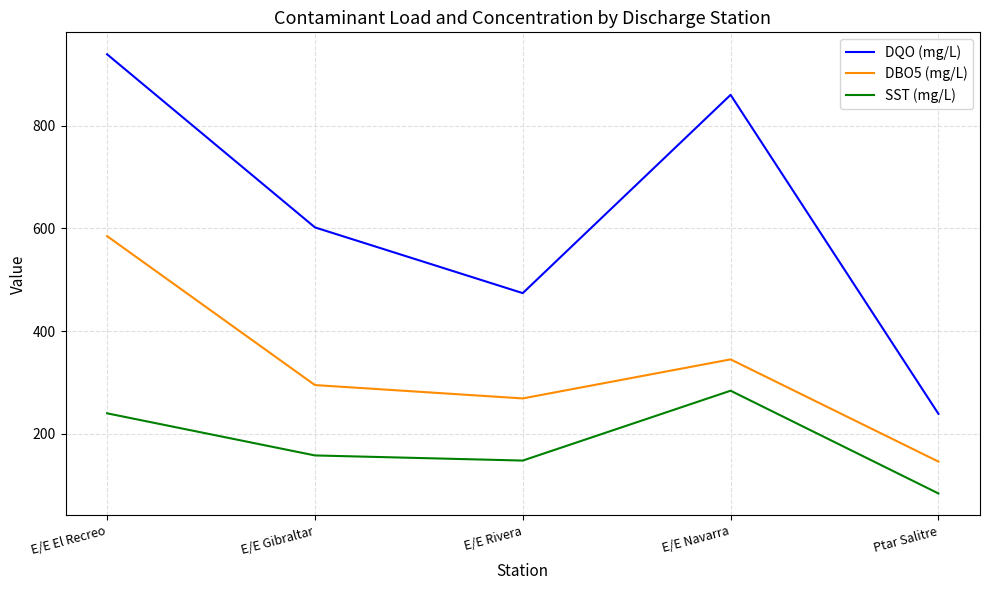

What is the total value across all series at E/E Gibraltar?

1055